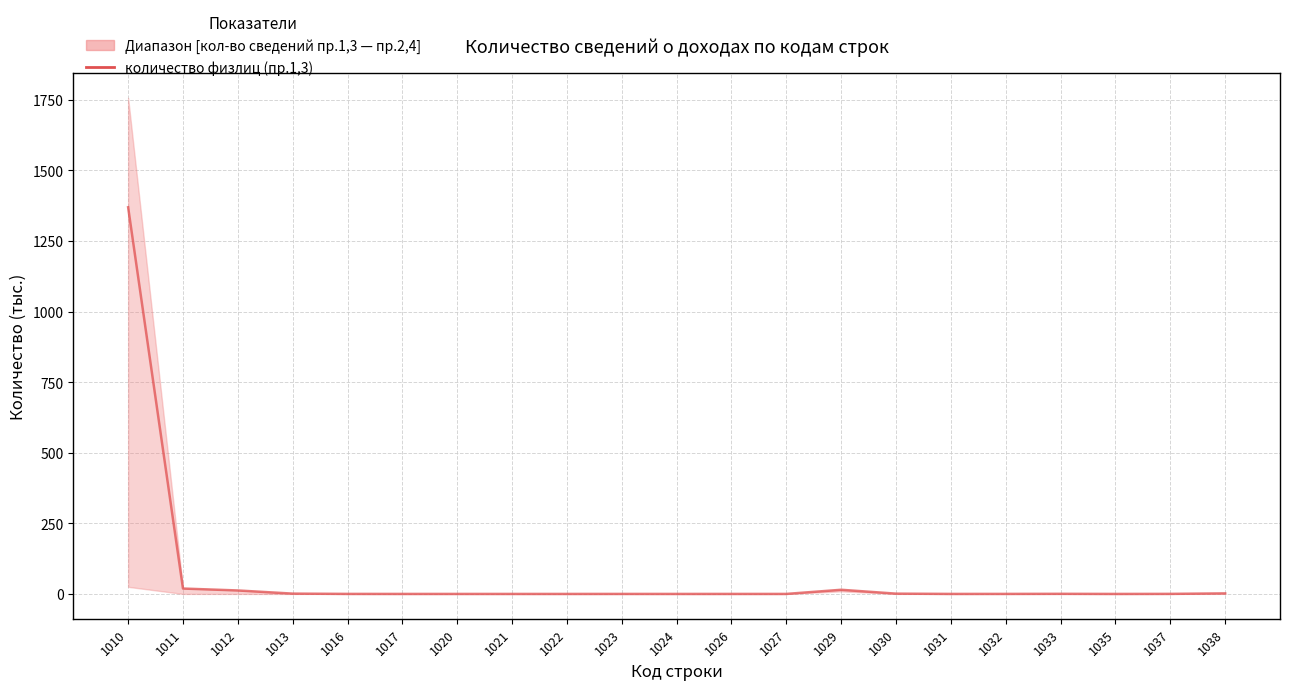

Rank the categories by value from highest to lowest.

1010, 1011, 1029, 1012, 1038, 1013, 1030, 1033, 1037, 1016, 1032, 1023, 1026, 1031, 1027, 1020, 1017, 1021, 1022, 1024, 1035